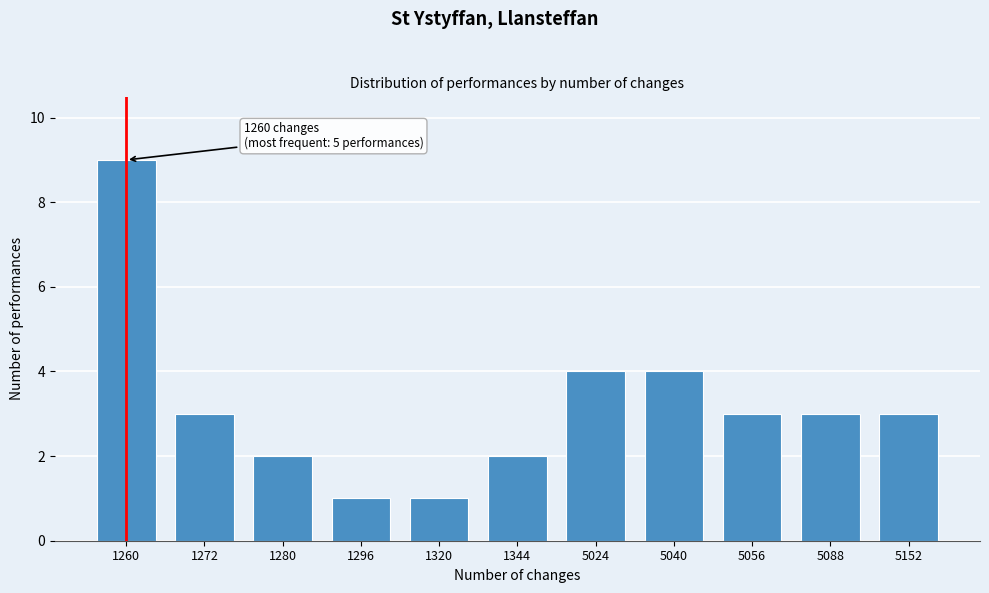

Reading left to right, list all the values displayed in this chart.

1260=9	1272=3	1280=2	1296=1	1320=1	1344=2	5024=4	5040=4	5056=3	5088=3	5152=3